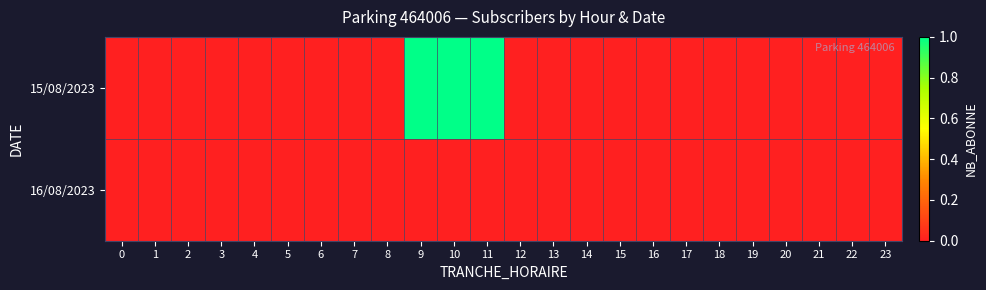

Reading left to right, what are all the values shown in this chart?

15/08/2023: 0=0	1=0	2=0	3=0	4=0	5=0	6=0	7=0	8=0	9=1	10=1	11=1	12=0	13=0	14=0	15=0	16=0	17=0	18=0	19=0	20=0	21=0	22=0	23=0
16/08/2023: 0=0	1=0	2=0	3=0	4=0	5=0	6=0	7=0	8=0	9=0	10=0	11=0	12=0	13=0	14=0	15=0	16=0	17=0	18=0	19=0	20=0	21=0	22=0	23=0